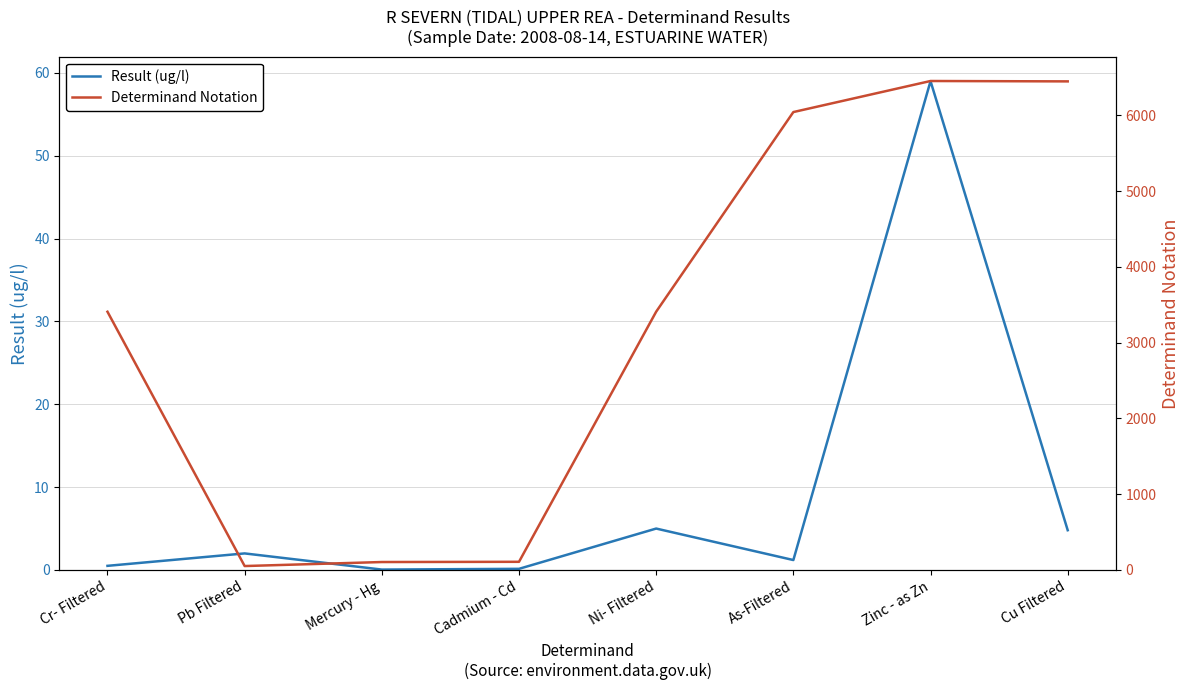

What is the value of the Determinand Notation point at the 1st from the left?

3409.0